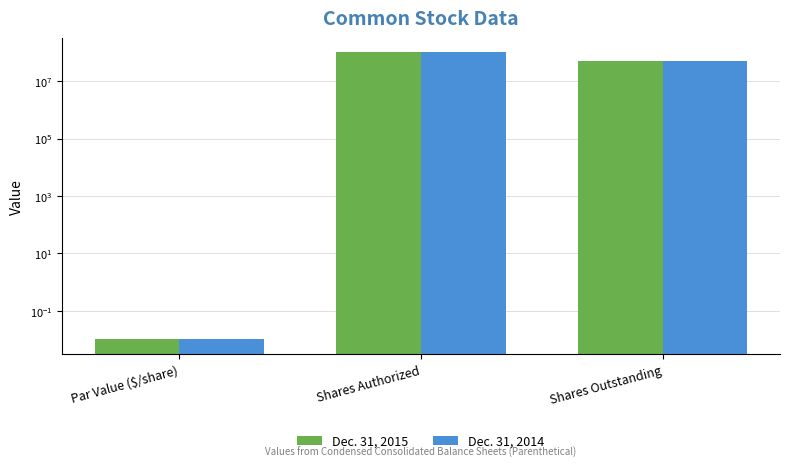

Rank the series by their average value, from highest to lowest.

Dec. 31, 2015, Dec. 31, 2014